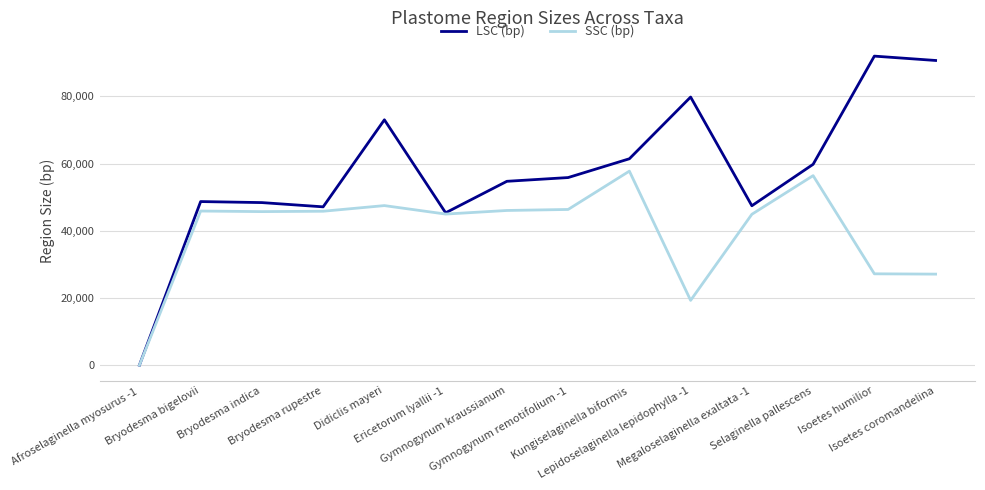

What is the total value across all series at Bryodesma indica?

94106